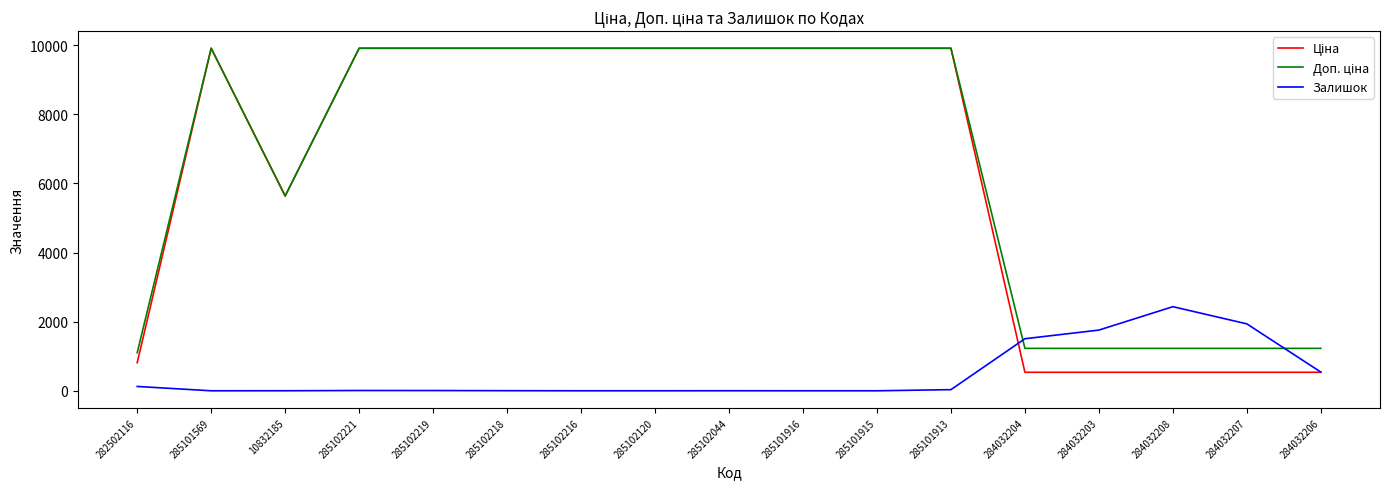

What is the total value across all series at 285102221?

19825.0